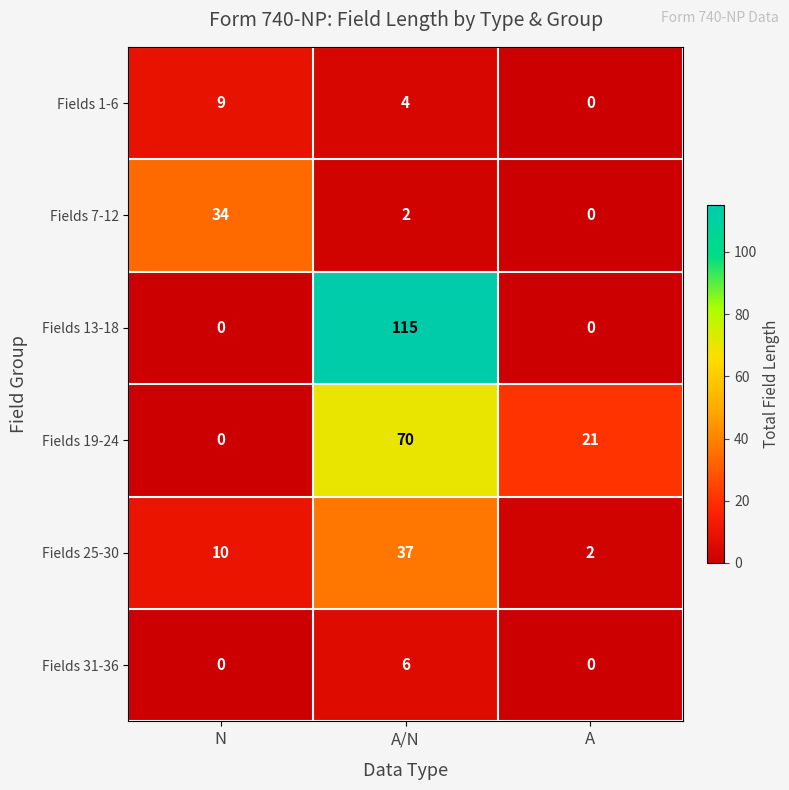

Rank the series by their maximum value, from lowest to highest.

Fields 31-36, Fields 1-6, Fields 7-12, Fields 25-30, Fields 19-24, Fields 13-18